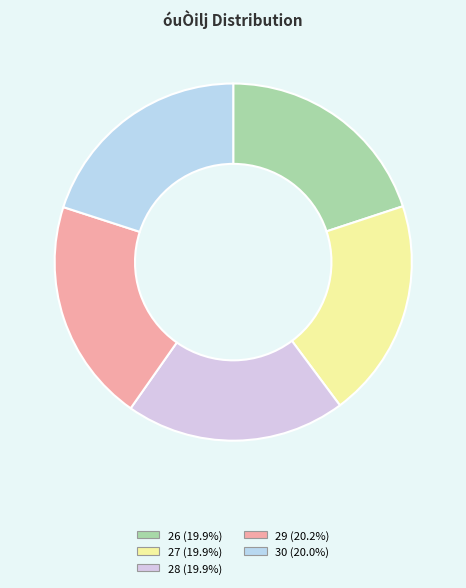

To the nearest percent, what percentage of the pie is 28?

20%